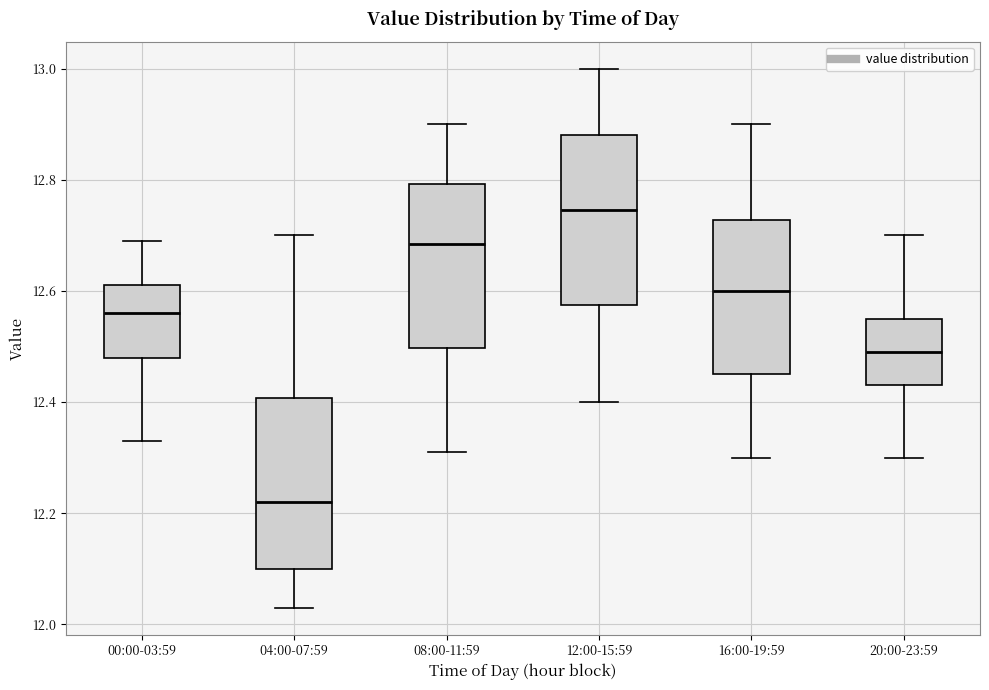

Where is the upper edge of the box for 08:00-11:59 on the y-axis? The values are not printed on the chart, so give them approximately, as read against the axis.

12.80